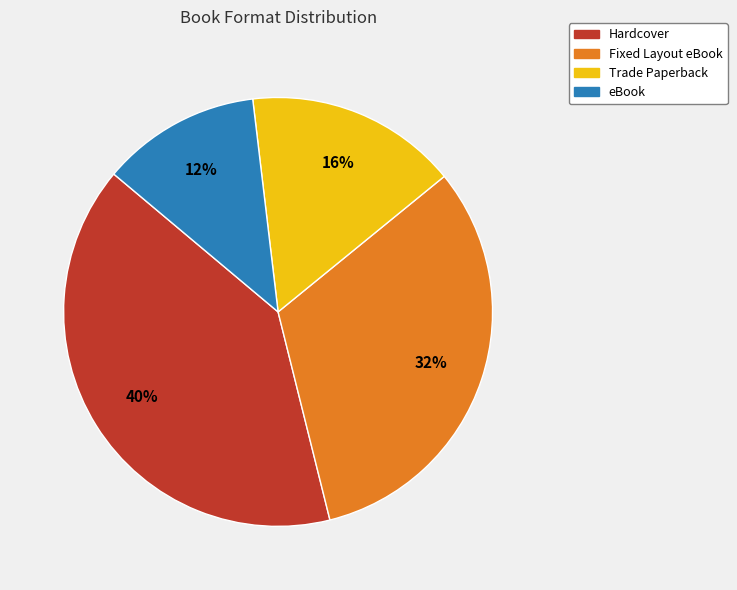

To the nearest percent, what is the difference between the largest and smallest slice percentages?

28%